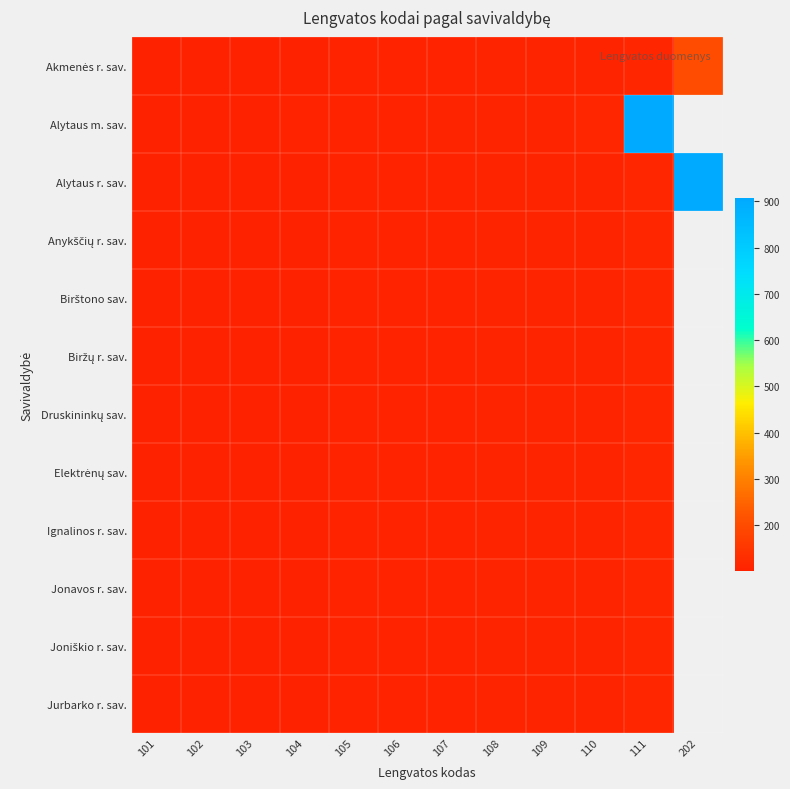

Which series changed the most between 103 and 202?

Alytaus r. sav.